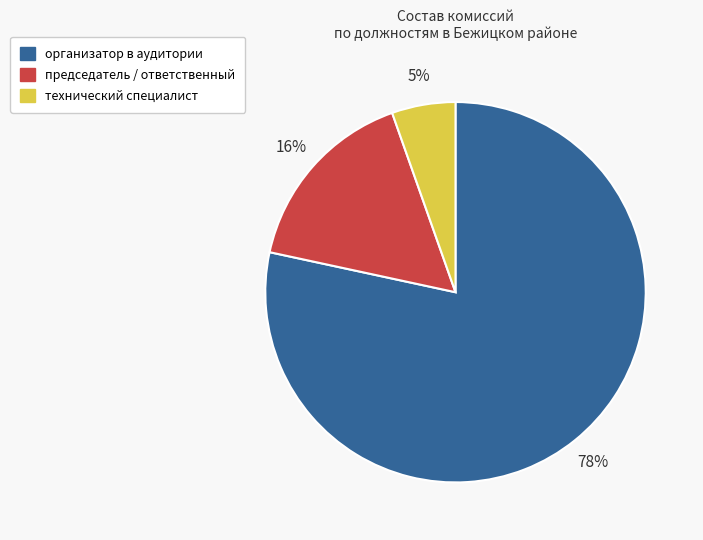

Is it true that организатор в аудитории is 64% of the pie?

False